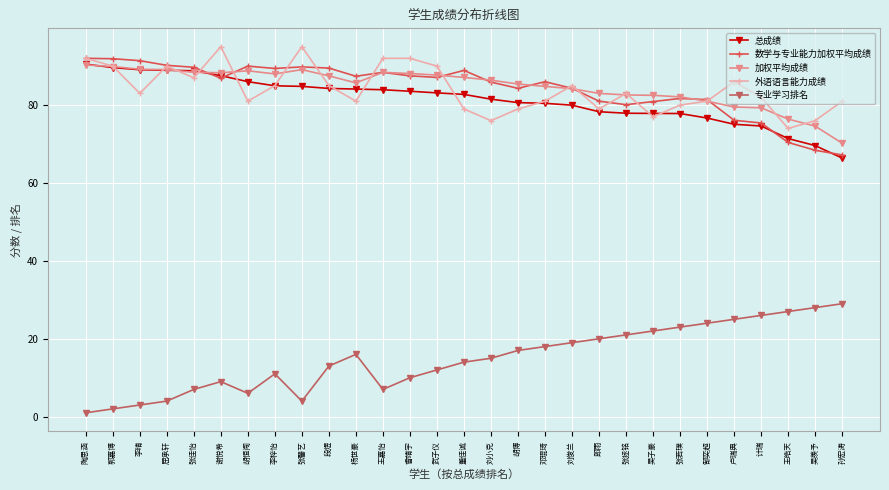

True or false: 专业学习排名 has more than 0 interior local peaks.

True